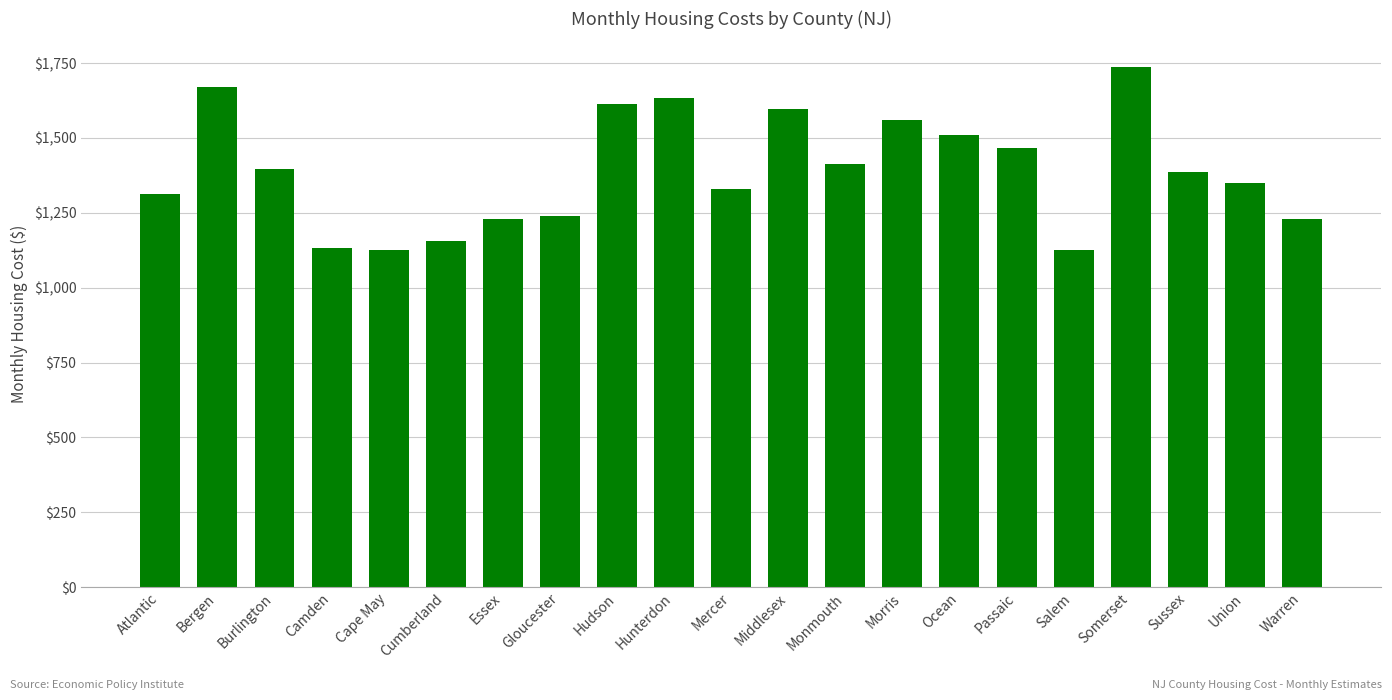

What is the greatest value displayed?

1736